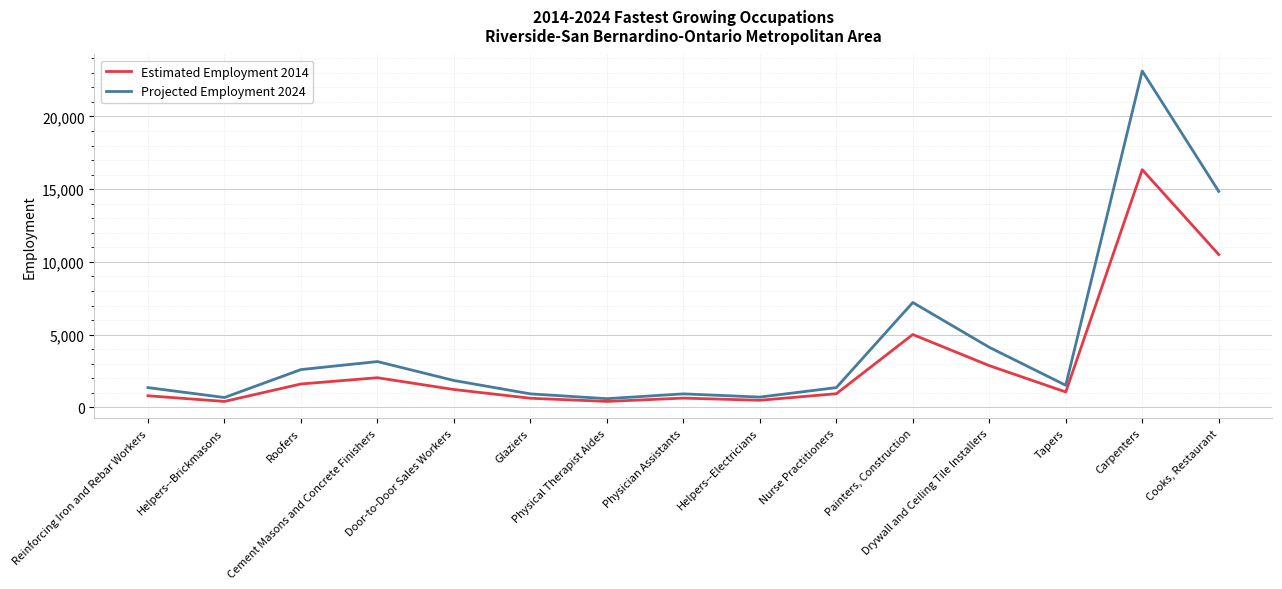

Which series has the largest total across all categories?

Projected Employment 2024